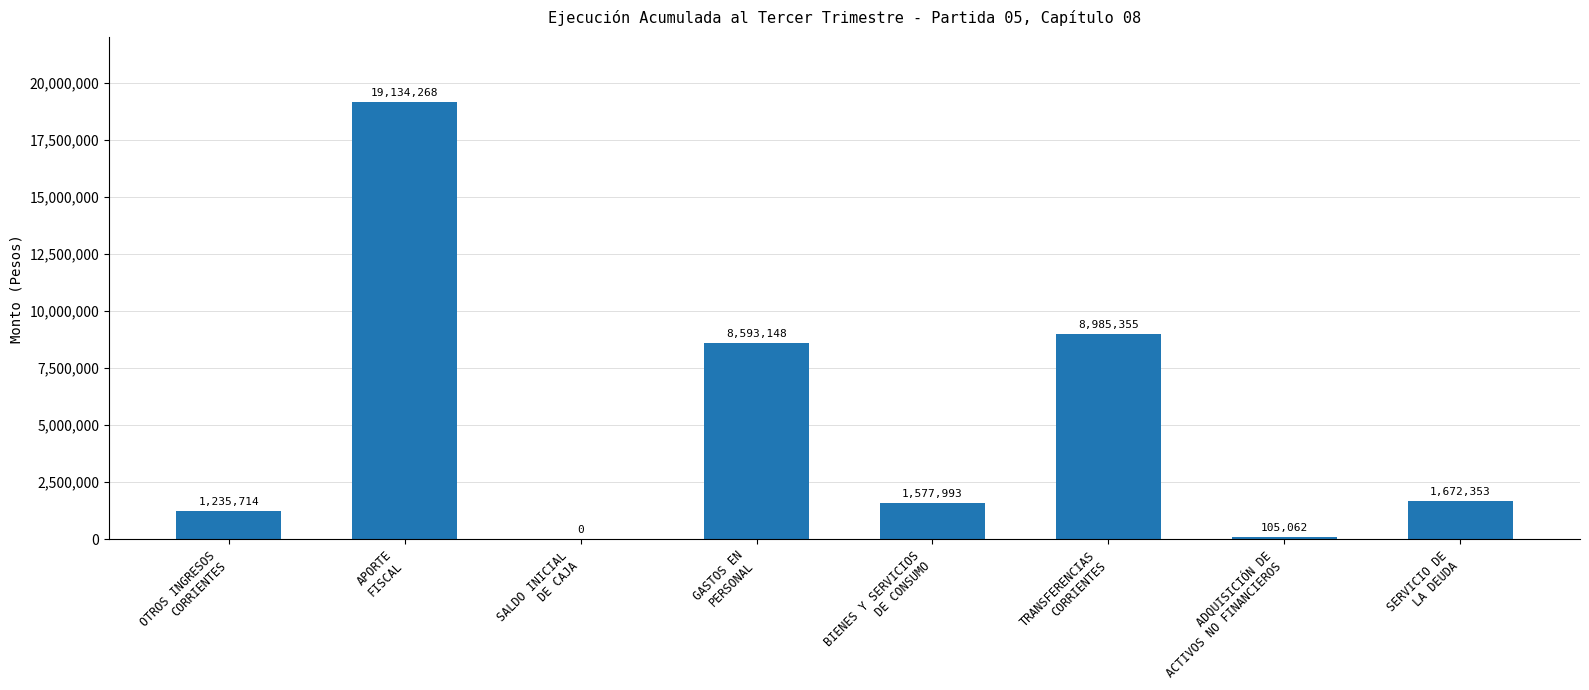

What is the sum of all values?

41303893